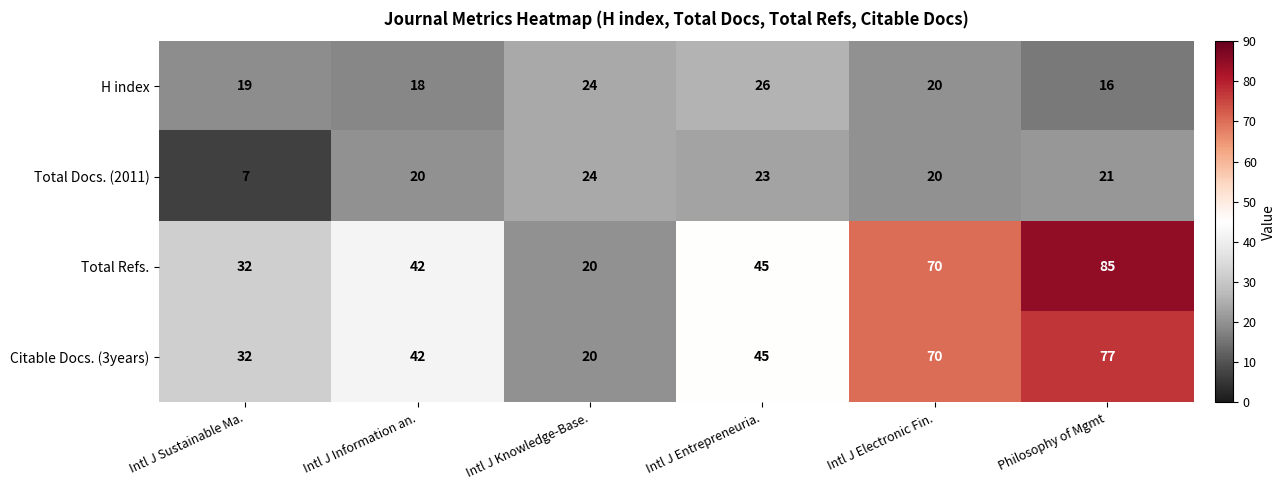

Where is H index nearest to the value 21?

Intl J Electronic Fin.